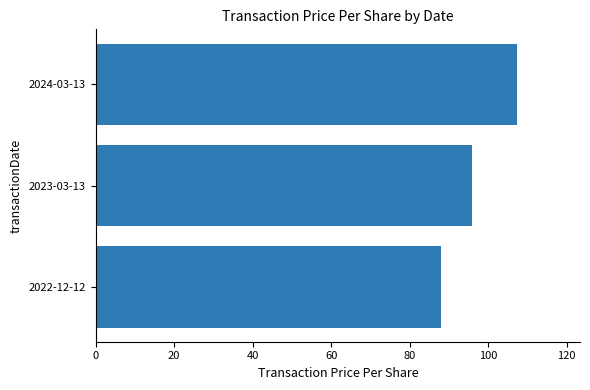

Read the value at 2023-03-13.

95.8